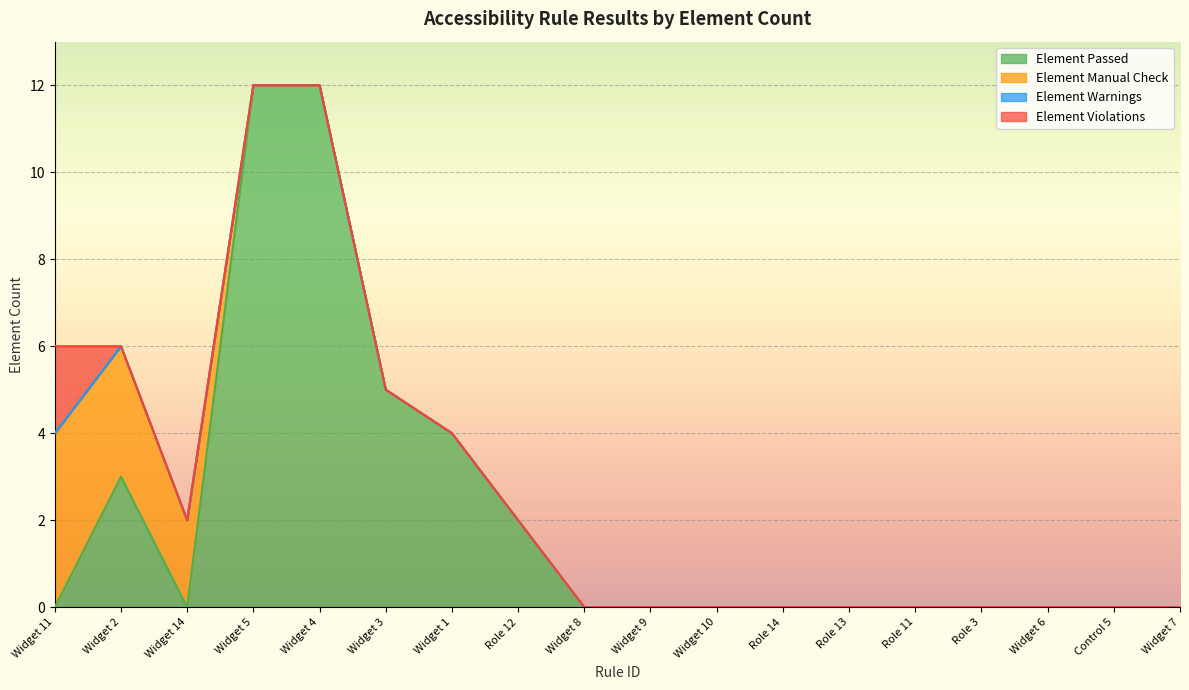

True or false: Element Passed and Element Violations cross at least once.

True